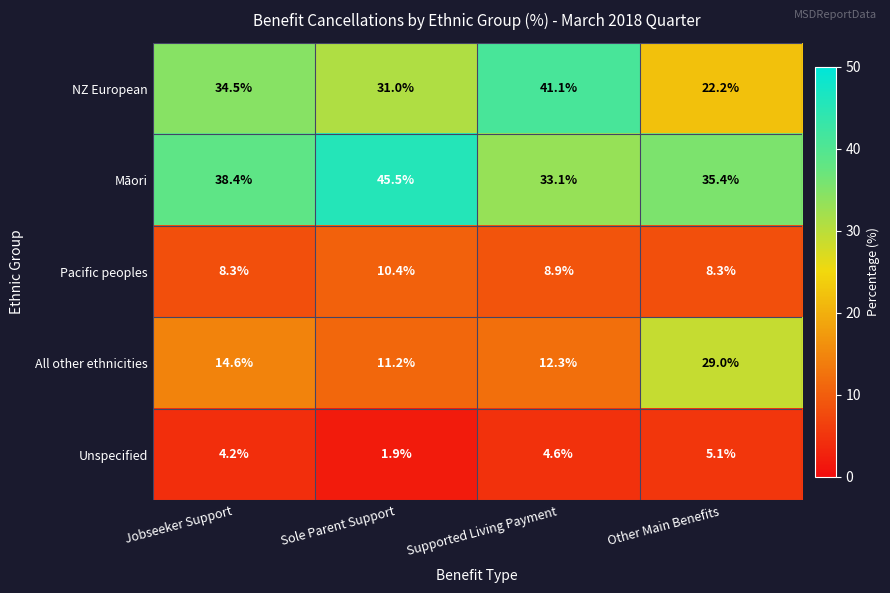

Which series has the largest total across all categories?

Māori